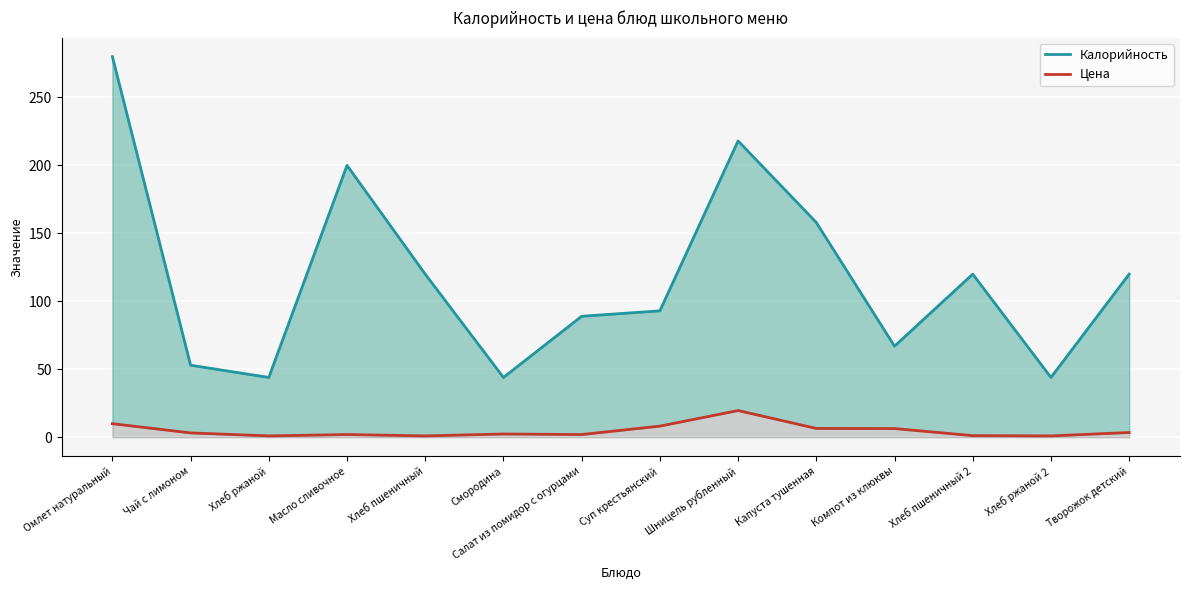

Which series has the largest range (max minus min)?

Калорийность